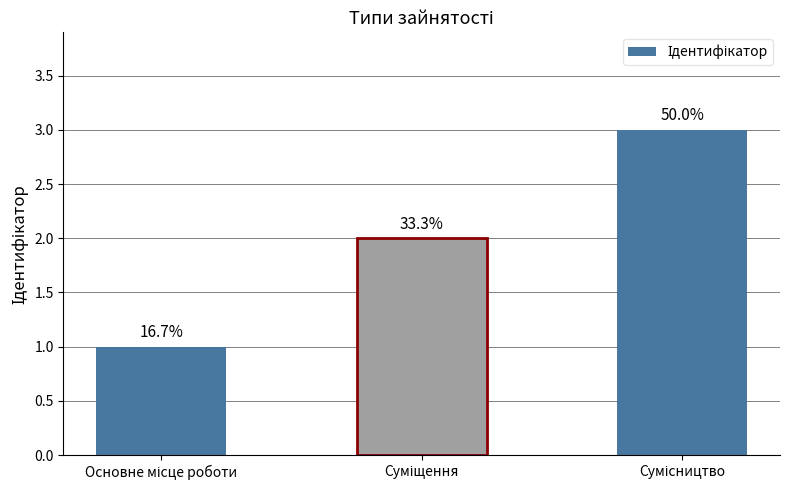

The chart shows a value of 1 at Сумісництво. True or false?

False